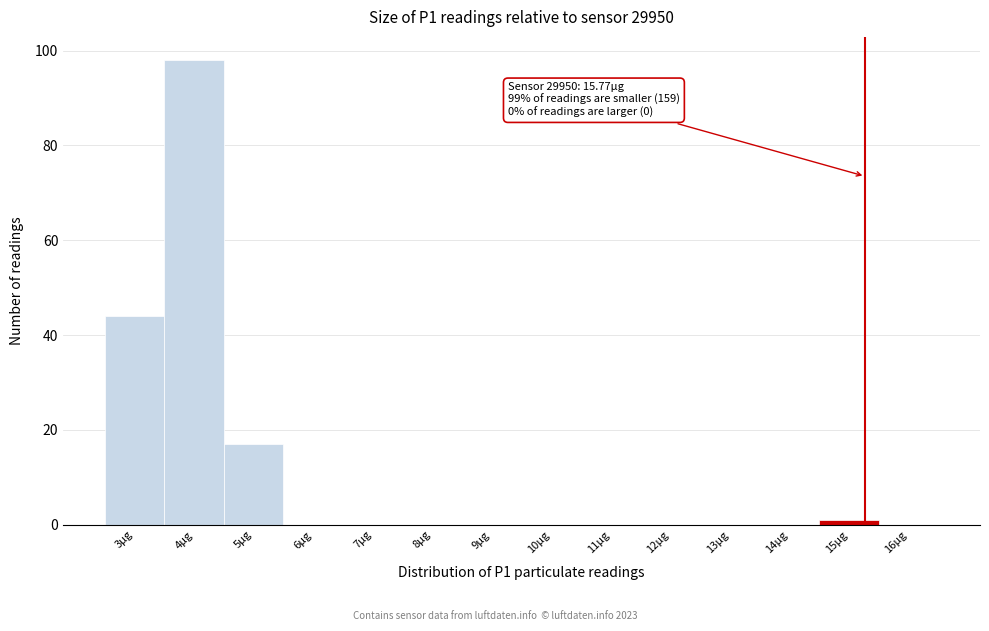

Reading right to left, transcribe all the data shown in this chart.

16µg=0	15µg=1	14µg=0	13µg=0	12µg=0	11µg=0	10µg=0	9µg=0	8µg=0	7µg=0	6µg=0	5µg=17	4µg=98	3µg=44